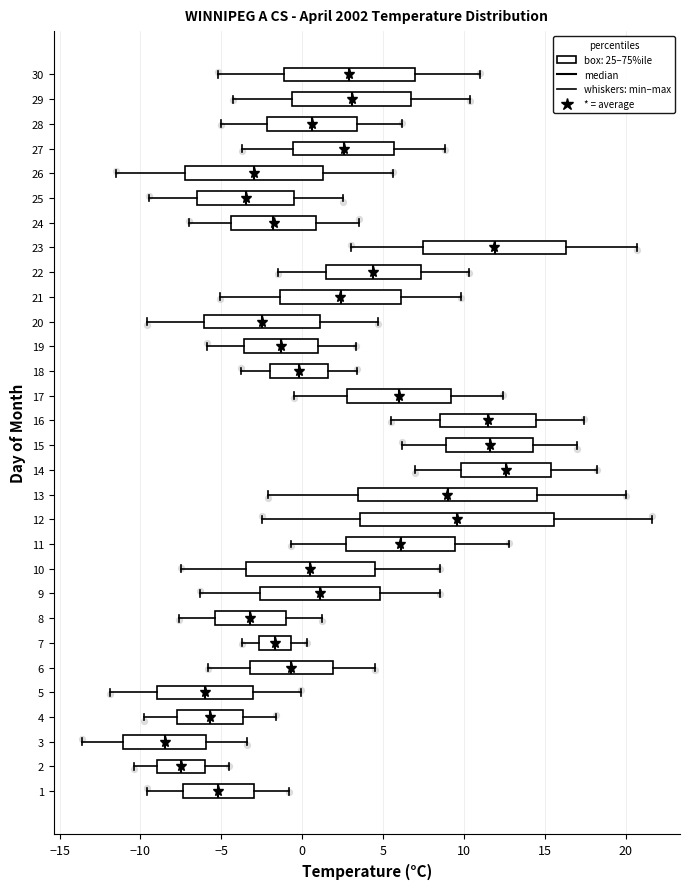

Reading bottom to top, transcribe this box plot: for each box, give where its median line is, the range the box spans, and where its two whiskers end, as read against the x-axis. The values are not printed on the chart, so give them approximately, as read against the axis.

1: median -5.0, box -7.5 to -3.0, whiskers -9.5 to -1.0
2: median -7.5, box -9.0 to -6.0, whiskers -10.5 to -4.5
3: median -8.5, box -11.0 to -6.0, whiskers -13.5 to -3.5
4: median -5.5, box -7.5 to -3.5, whiskers -10.0 to -1.5
5: median -6.0, box -9.0 to -3.0, whiskers -12.0 to 0.0
6: median -0.5, box -3.0 to 2.0, whiskers -6.0 to 4.5
7: median -1.5, box -2.5 to -0.5, whiskers -3.5 to 0.5
8: median -3.0, box -5.5 to -1.0, whiskers -7.5 to 1.0
9: median 1.0, box -2.5 to 5.0, whiskers -6.5 to 8.5
10: median 0.5, box -3.5 to 4.5, whiskers -7.5 to 8.5
11: median 6.0, box 2.5 to 9.5, whiskers -0.5 to 13.0
12: median 9.5, box 3.5 to 15.5, whiskers -2.5 to 21.5
13: median 9.0, box 3.5 to 14.5, whiskers -2.0 to 20.0
14: median 12.5, box 10.0 to 15.5, whiskers 7.0 to 18.0
15: median 11.5, box 9.0 to 14.5, whiskers 6.0 to 17.0
16: median 11.5, box 8.5 to 14.5, whiskers 5.5 to 17.5
17: median 6.0, box 3.0 to 9.0, whiskers -0.5 to 12.5
18: median 0.0, box -2.0 to 1.5, whiskers -4.0 to 3.5
19: median -1.5, box -3.5 to 1.0, whiskers -6.0 to 3.5
20: median -2.5, box -6.0 to 1.0, whiskers -9.5 to 4.5
21: median 2.5, box -1.5 to 6.0, whiskers -5.0 to 10.0
22: median 4.5, box 1.5 to 7.5, whiskers -1.5 to 10.5
23: median 12.0, box 7.5 to 16.5, whiskers 3.0 to 20.5
24: median -2.0, box -4.5 to 1.0, whiskers -7.0 to 3.5
25: median -3.5, box -6.5 to -0.5, whiskers -9.5 to 2.5
26: median -3.0, box -7.0 to 1.5, whiskers -11.5 to 5.5
27: median 2.5, box -0.5 to 5.5, whiskers -3.5 to 9.0
28: median 0.5, box -2.0 to 3.5, whiskers -5.0 to 6.0
29: median 3.0, box -0.5 to 7.0, whiskers -4.5 to 10.5
30: median 3.0, box -1.0 to 7.0, whiskers -5.0 to 11.0